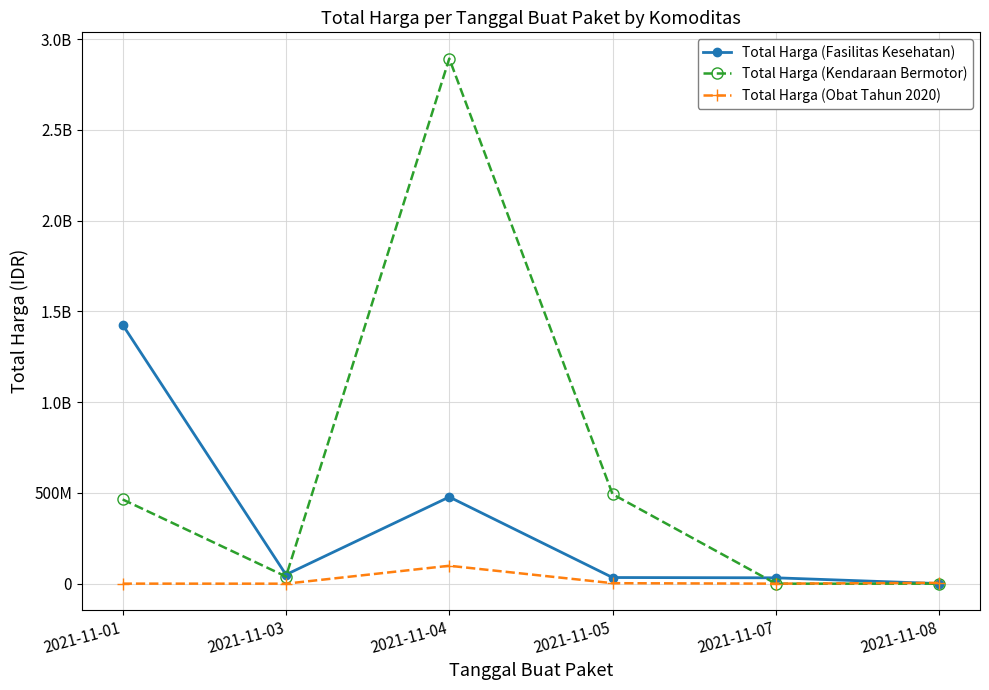

List the series in order of their overall mean, highest first.

Total Harga (Kendaraan Bermotor), Total Harga (Fasilitas Kesehatan), Total Harga (Obat Tahun 2020)